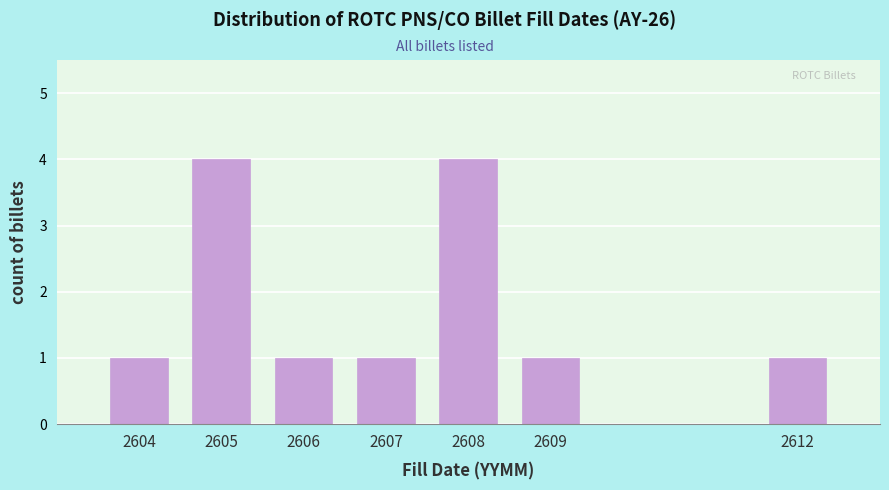

Reading left to right, list all the values displayed in this chart.

1	4	1	1	4	1	1